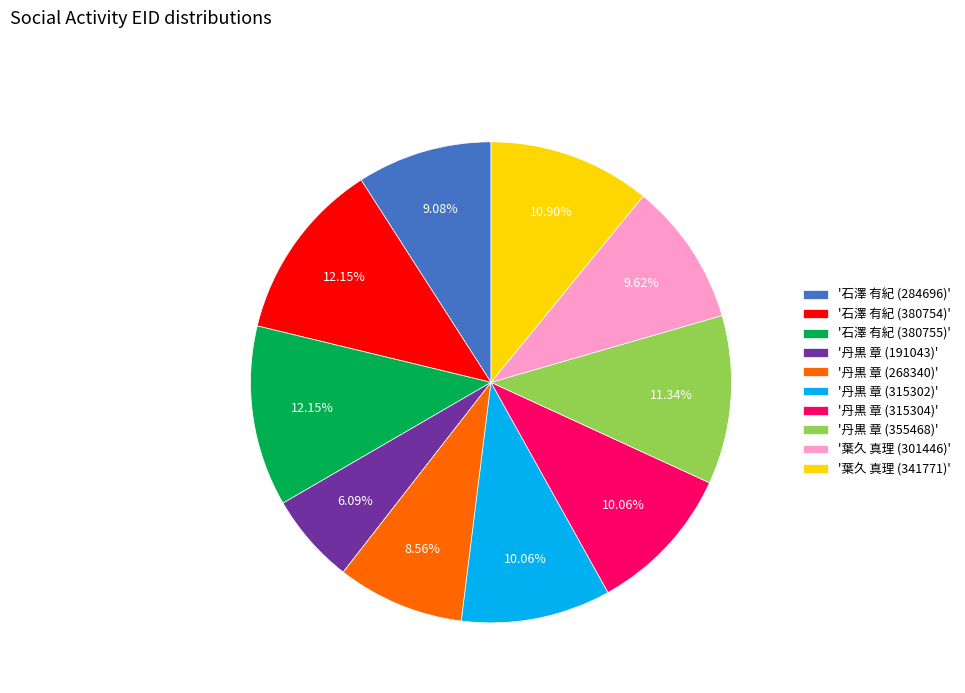

Which has a higher value, '葉久 真理 (341771)' or '丹黒 章 (315304)'?

'葉久 真理 (341771)'